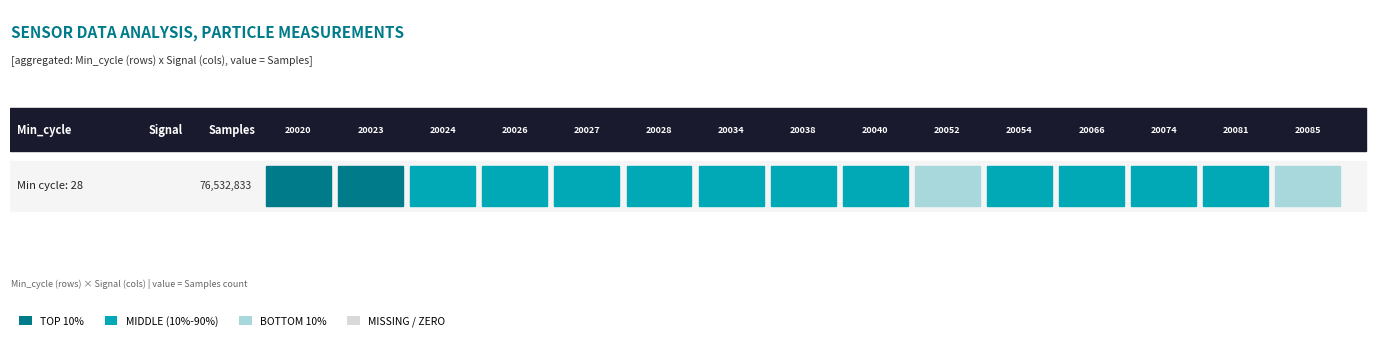

Approximately how many times larger is the value at 20081 compared to 20020?

1.0